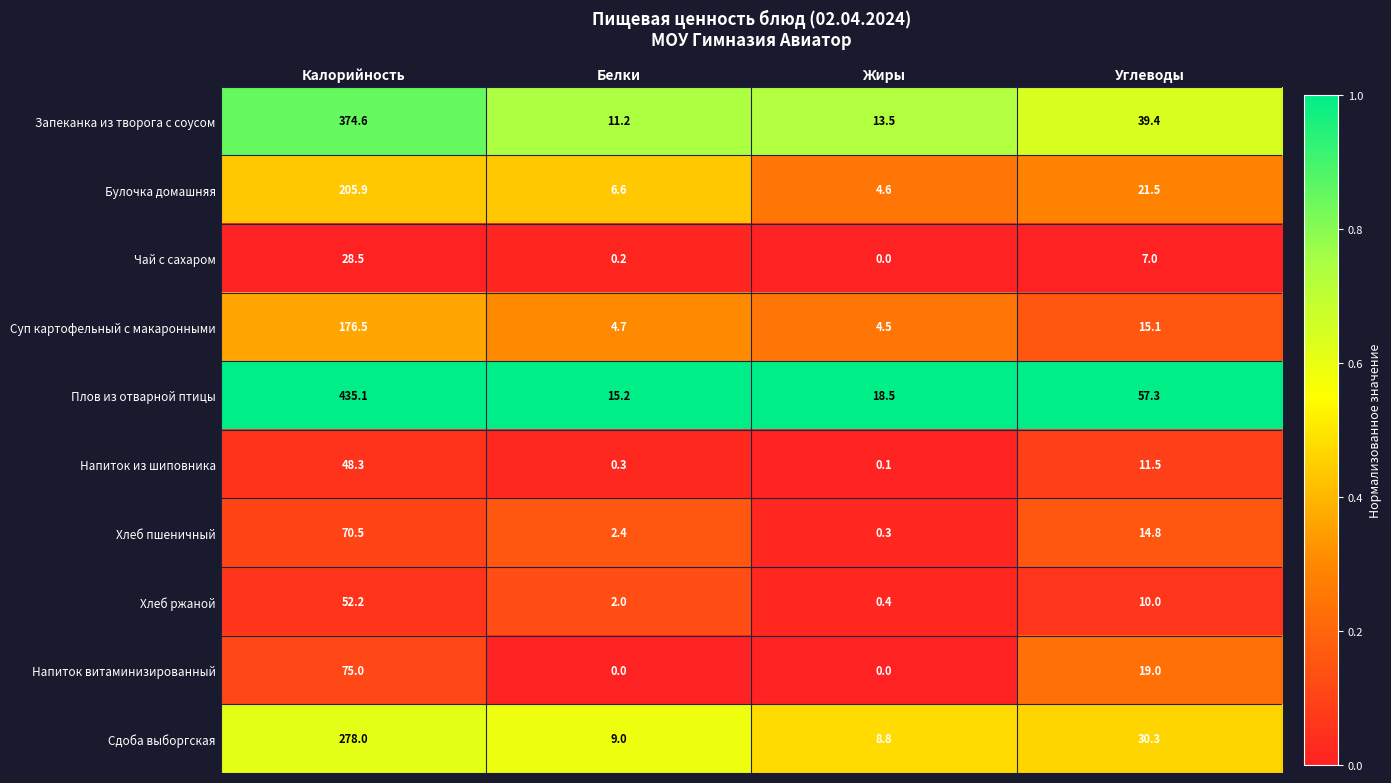

At which label does Плов из отварной птицы first exceed 57?

Калорийность